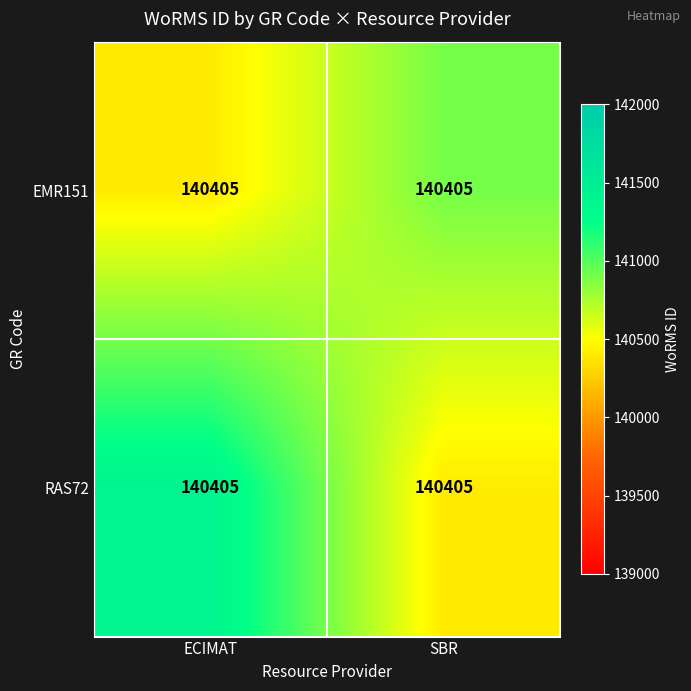

Is it true that RAS72 equals 196283 at SBR?

False